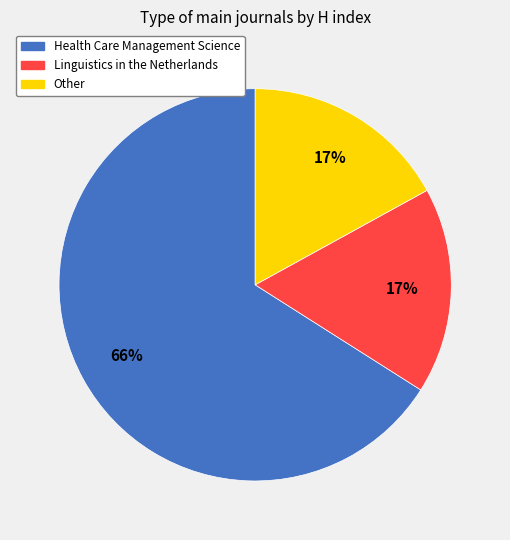

To the nearest percent, what percentage of the pie is Other?

17%